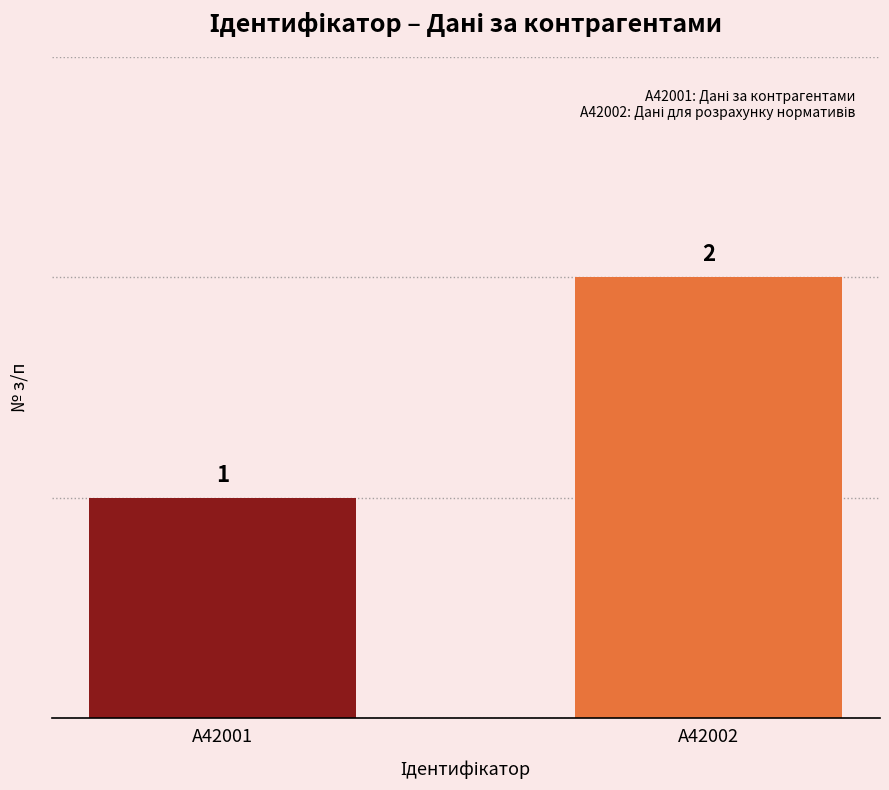

What is the minimum value shown in the chart?

1